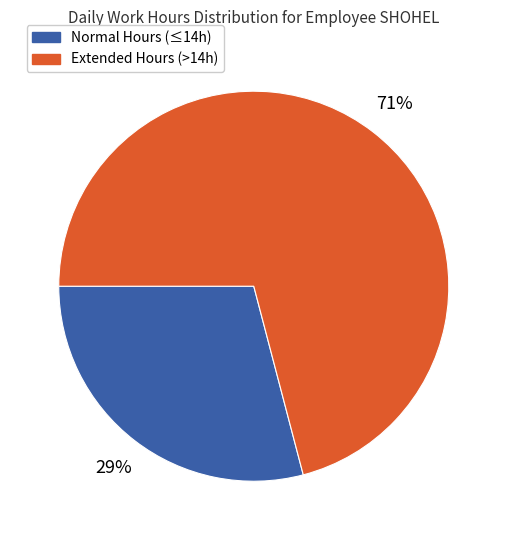

Does any single category account for the majority?

Yes